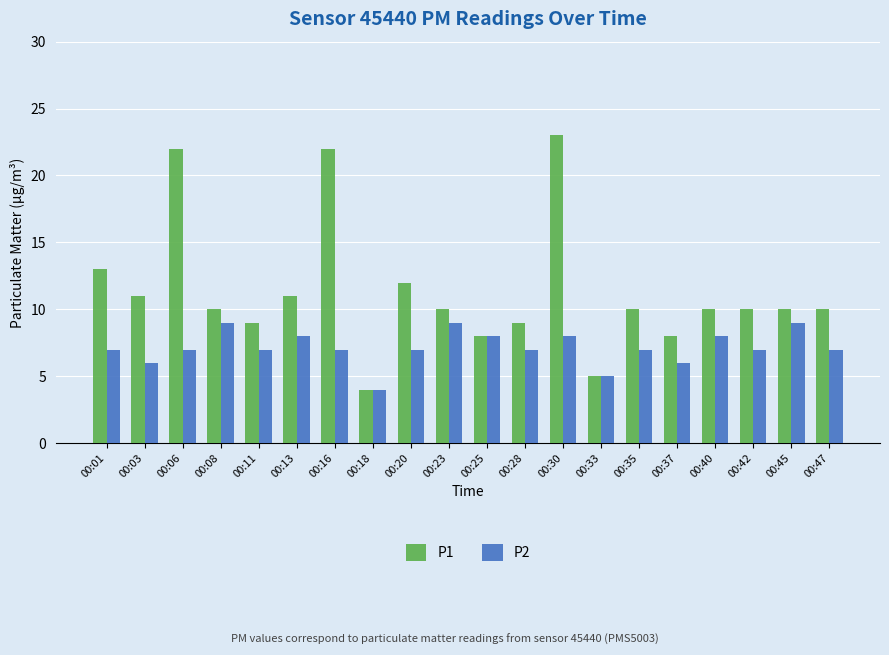

What value does the P2 series have at 00:11?

7